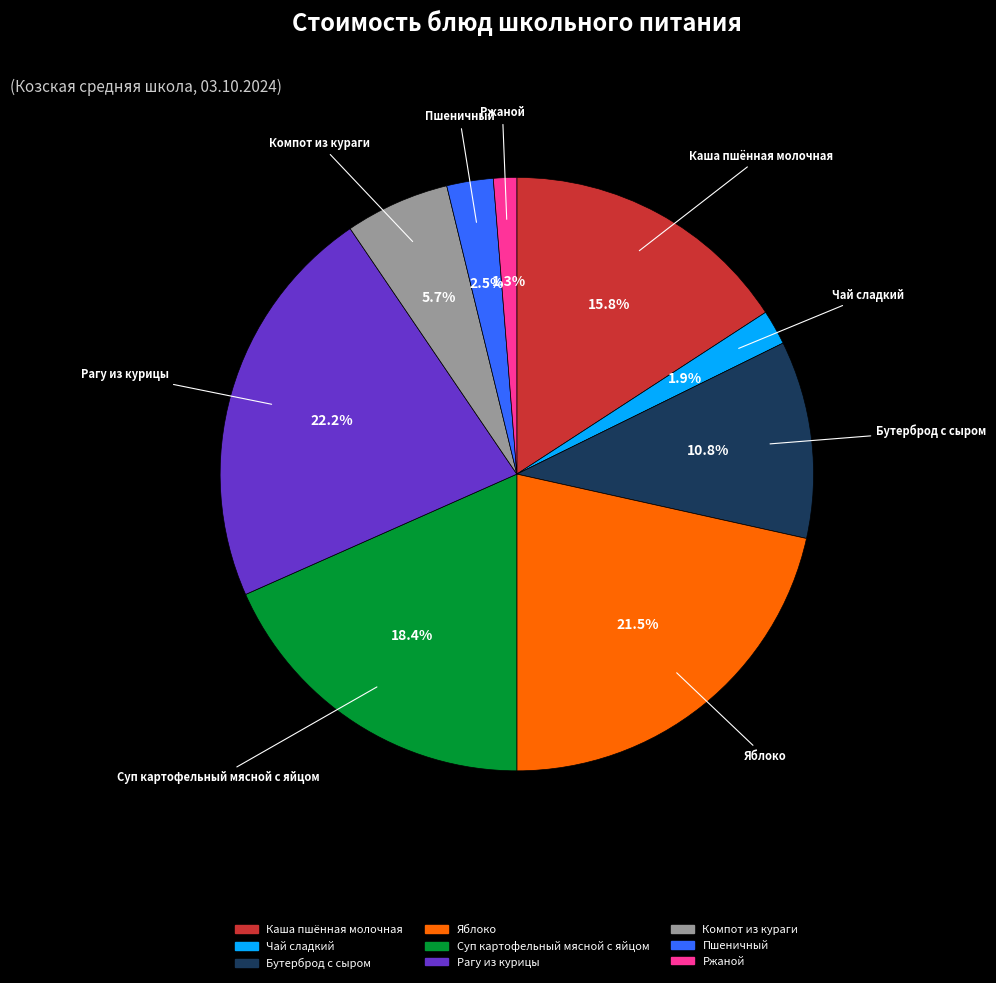

Rank the categories by value from lowest to highest.

Ржаной, Чай сладкий, Пшеничный, Компот из кураги, Бутерброд с сыром, Каша пшённая молочная, Суп картофельный мясной с яйцом, Яблоко, Рагу из курицы